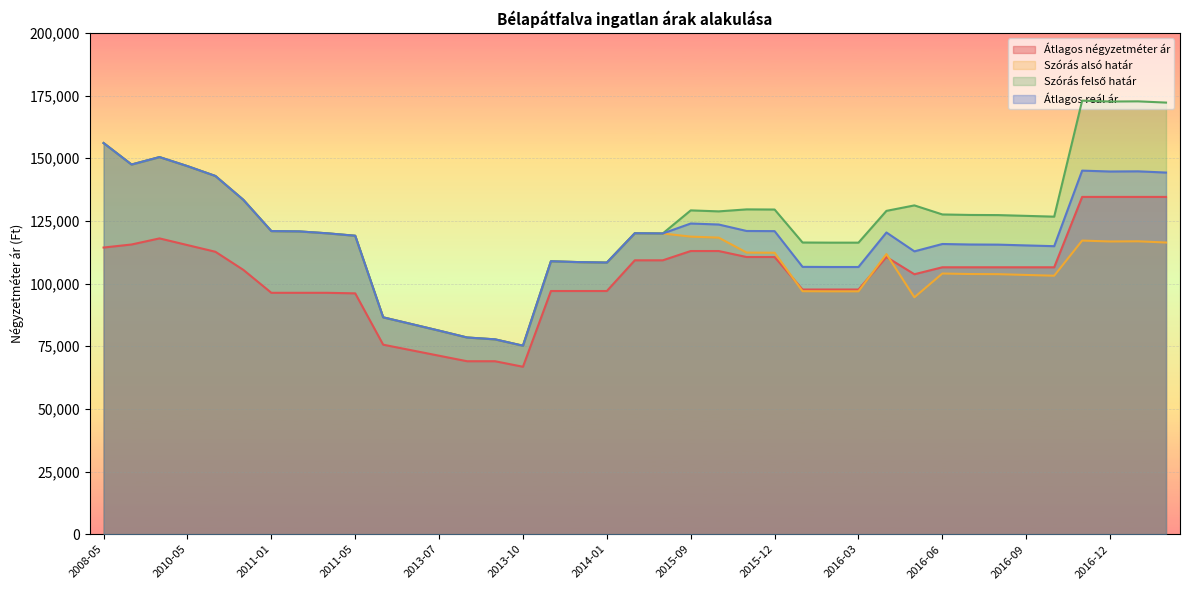

At which category does Szórás felső határ reach its first local valley?

2010-03